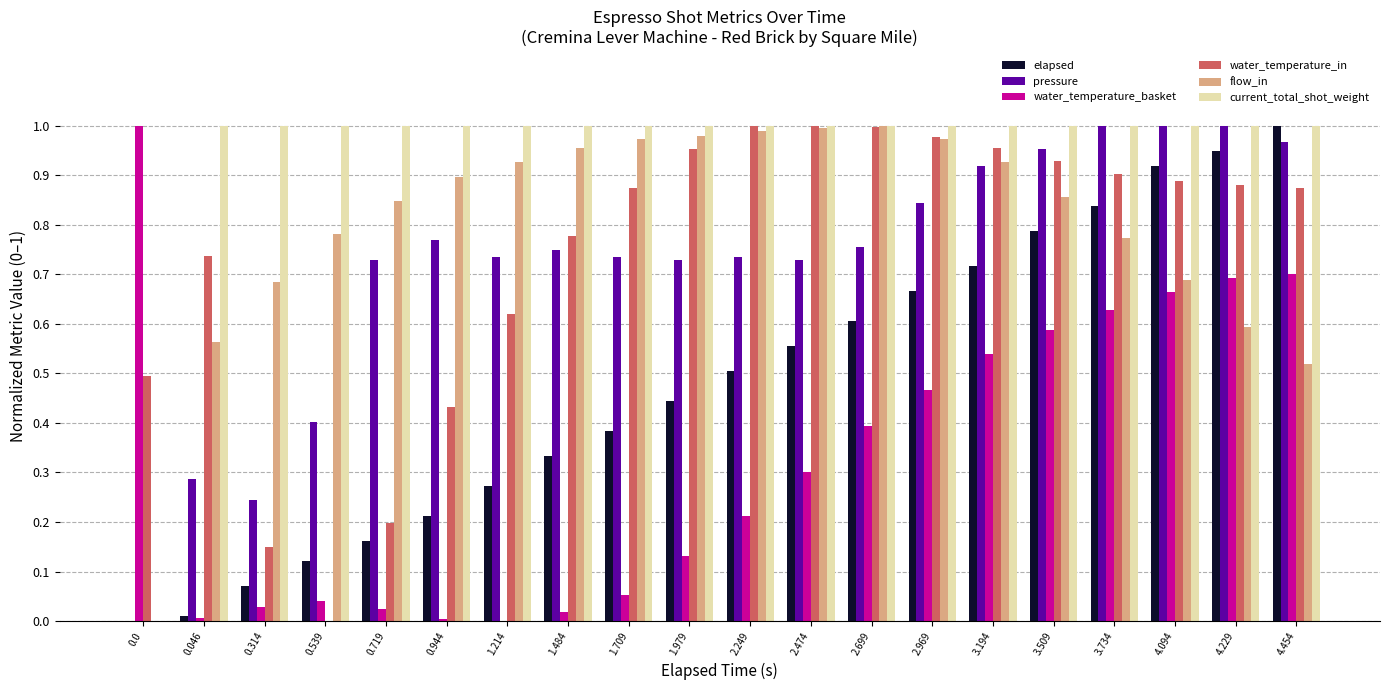

What is the sum of all elapsed values?

9.6